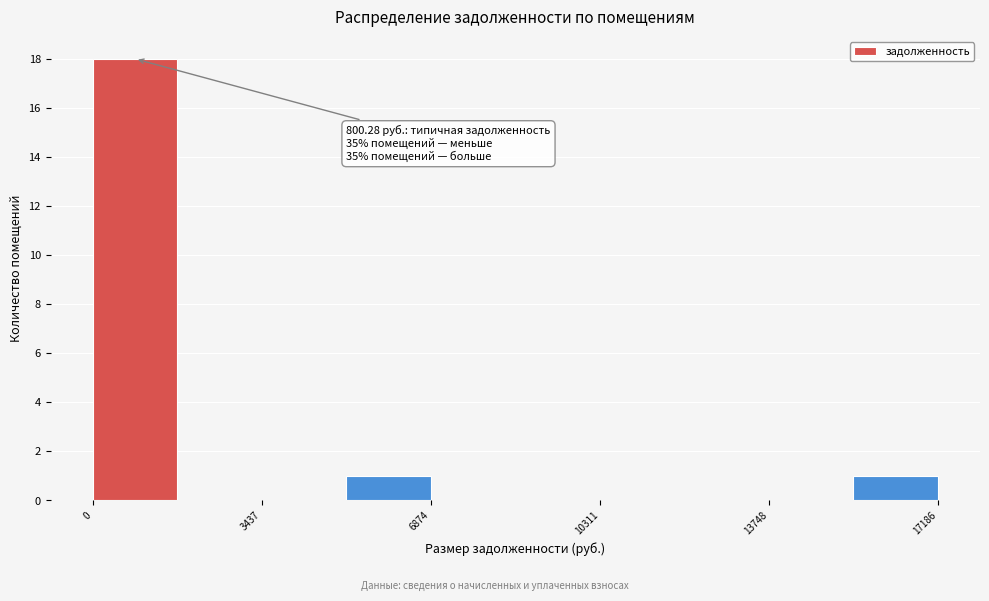

Around what value on the x-axis is the tallest bar? Give the approximate position of its centre, as read against the axis.

1000